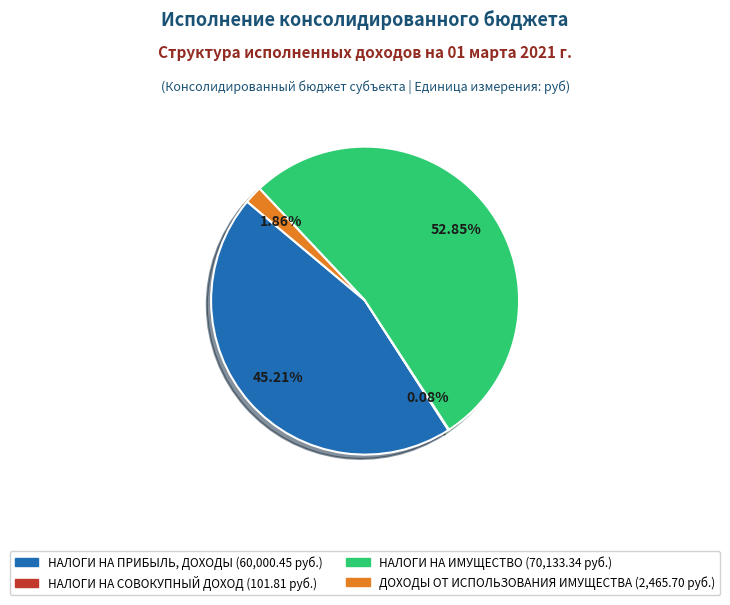

Is there any slice that represents more than half of the pie?

Yes